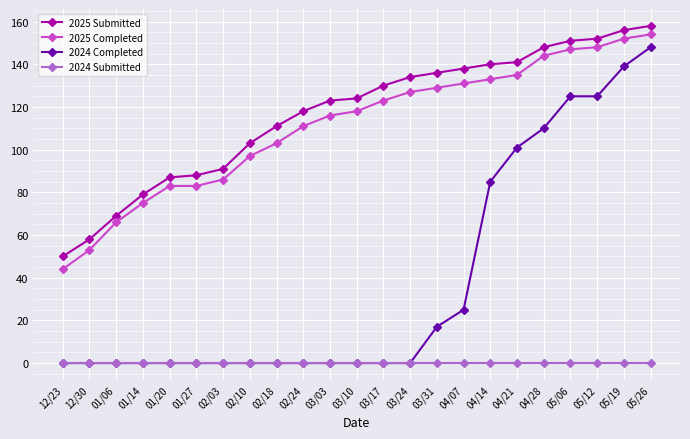

What is the sum of the 2025 Submitted values at 05/26 and 03/03?

281